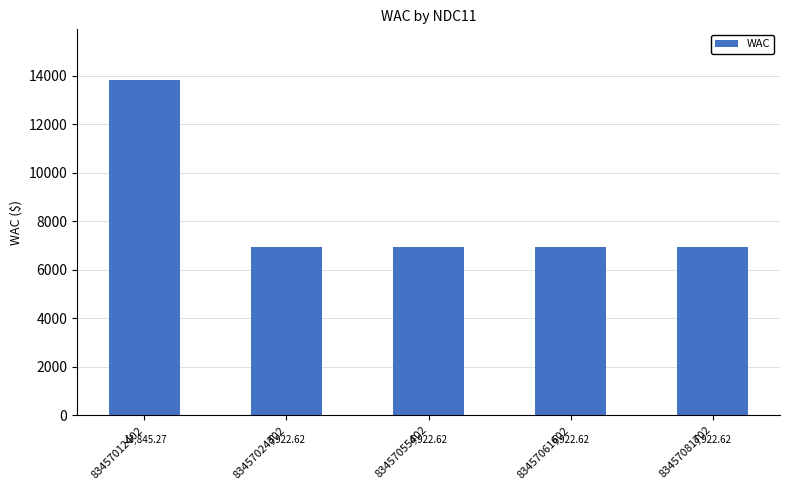

What is the sum of the values at 83457061602 and 83457024302?

13845.2